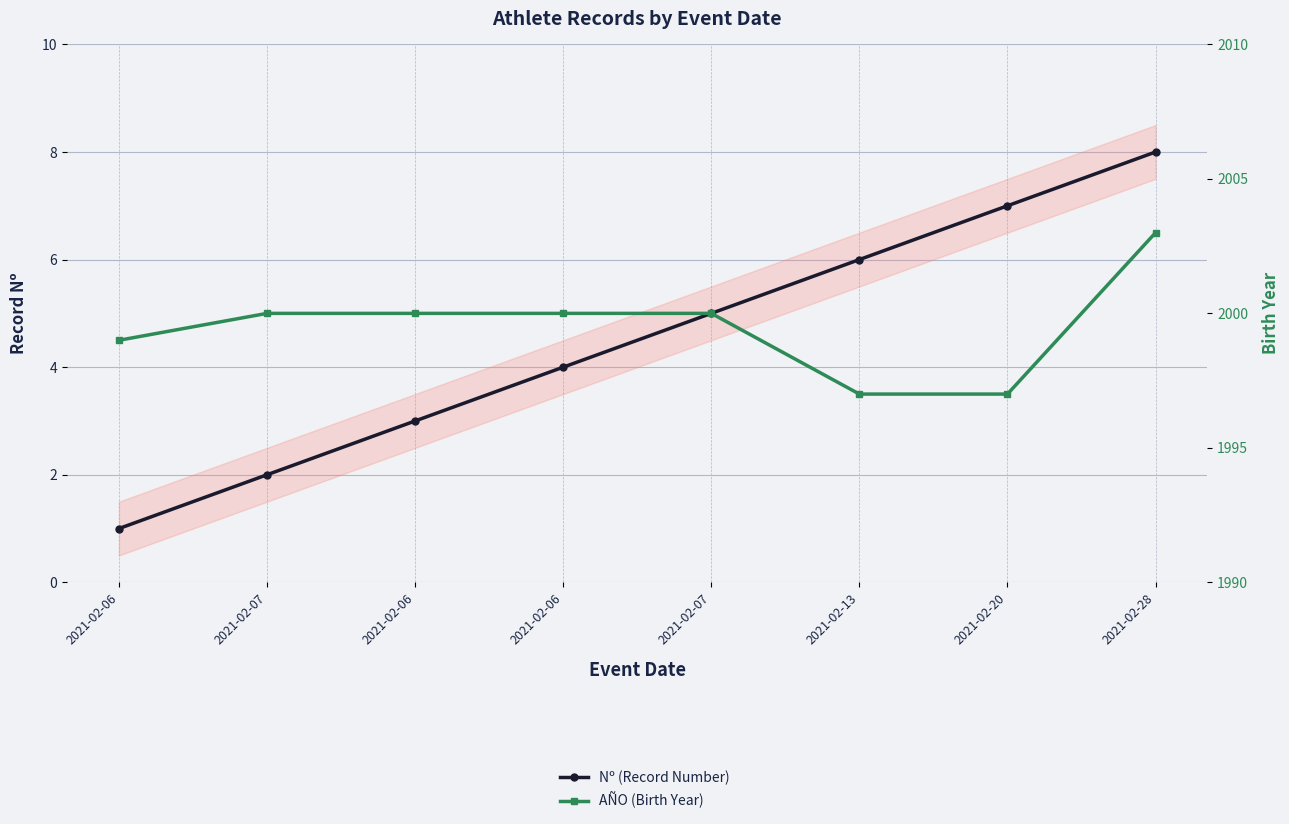

At which category is the sum across all series the highest?

2021-02-28